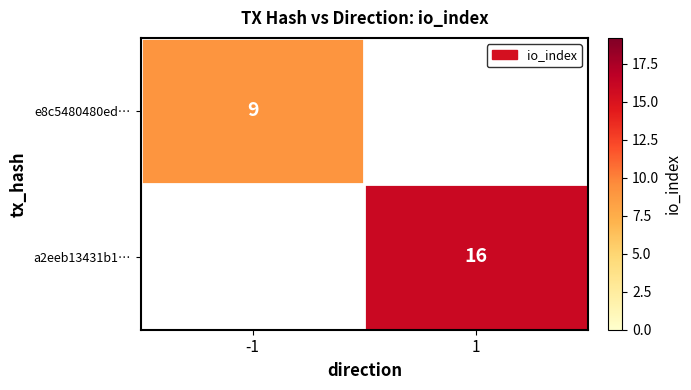

Is it true that e8c5480480ed… equals 9 at -1?

True